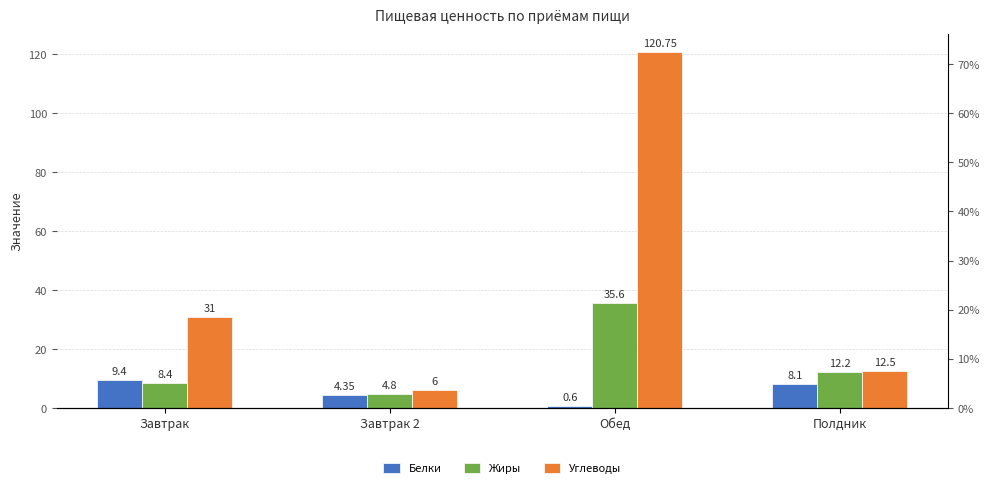

The Жиры series shows 8.4 at Завтрак. True or false?

True